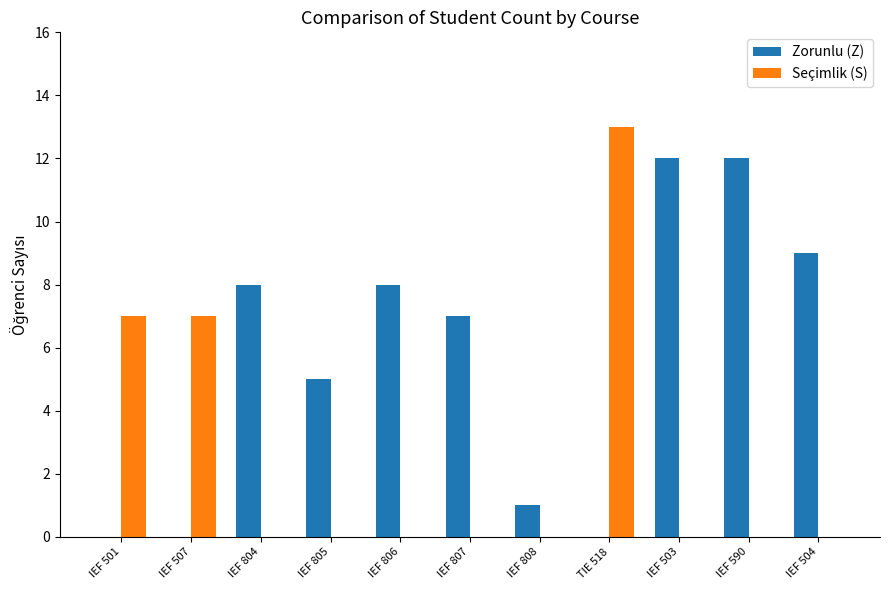

What is the maximum value shown in the chart?

13